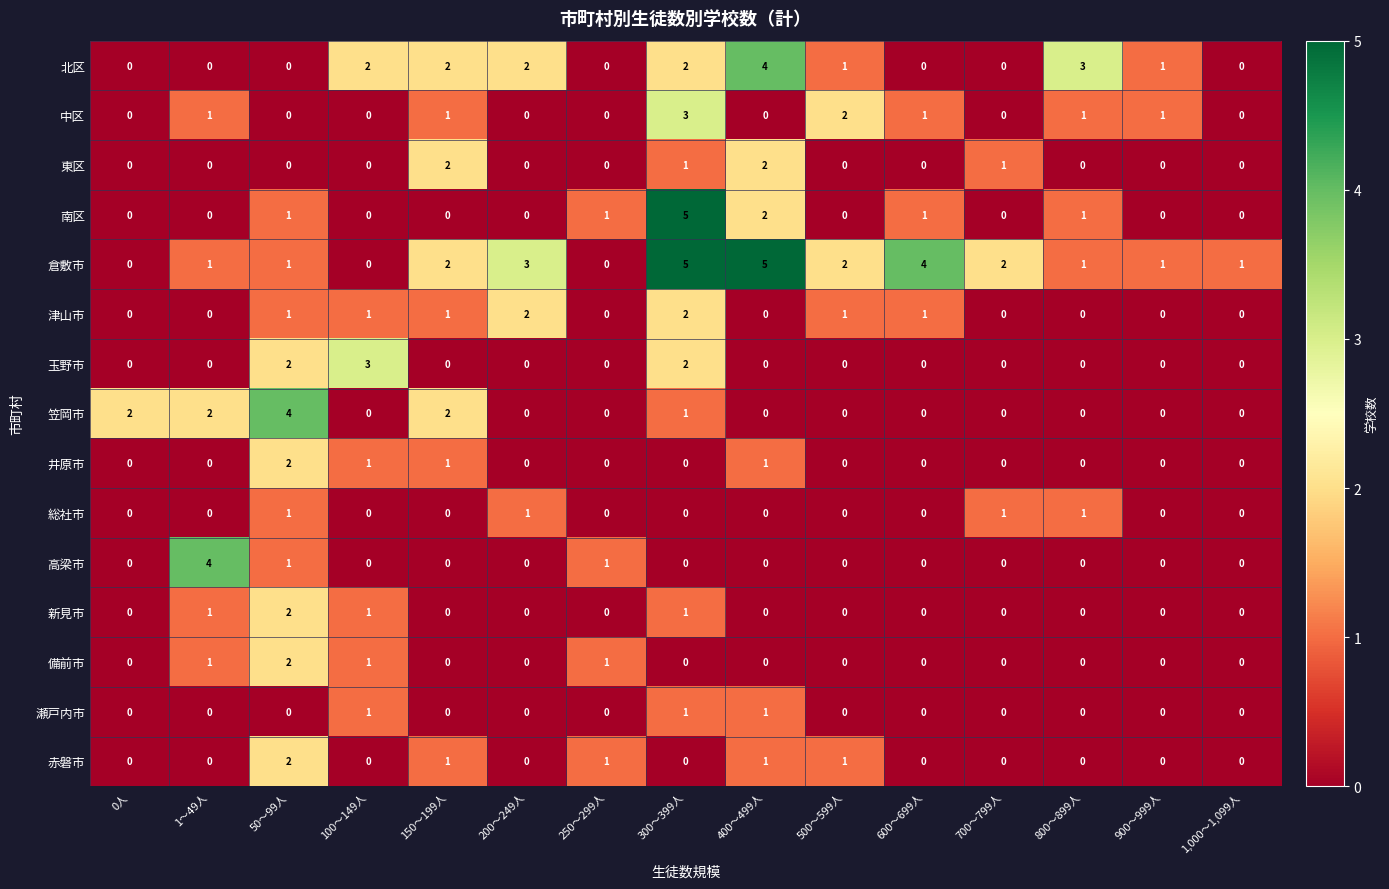

At which category is the sum across all series the highest?

300～399人